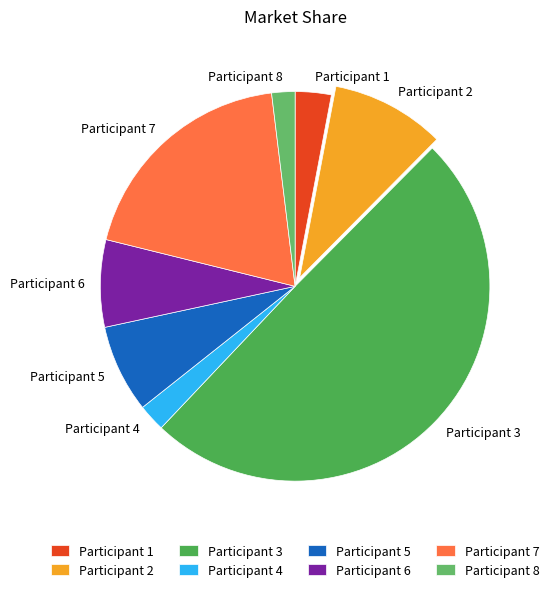

True or false: Participant 3 accounts for 50% of the total.

True